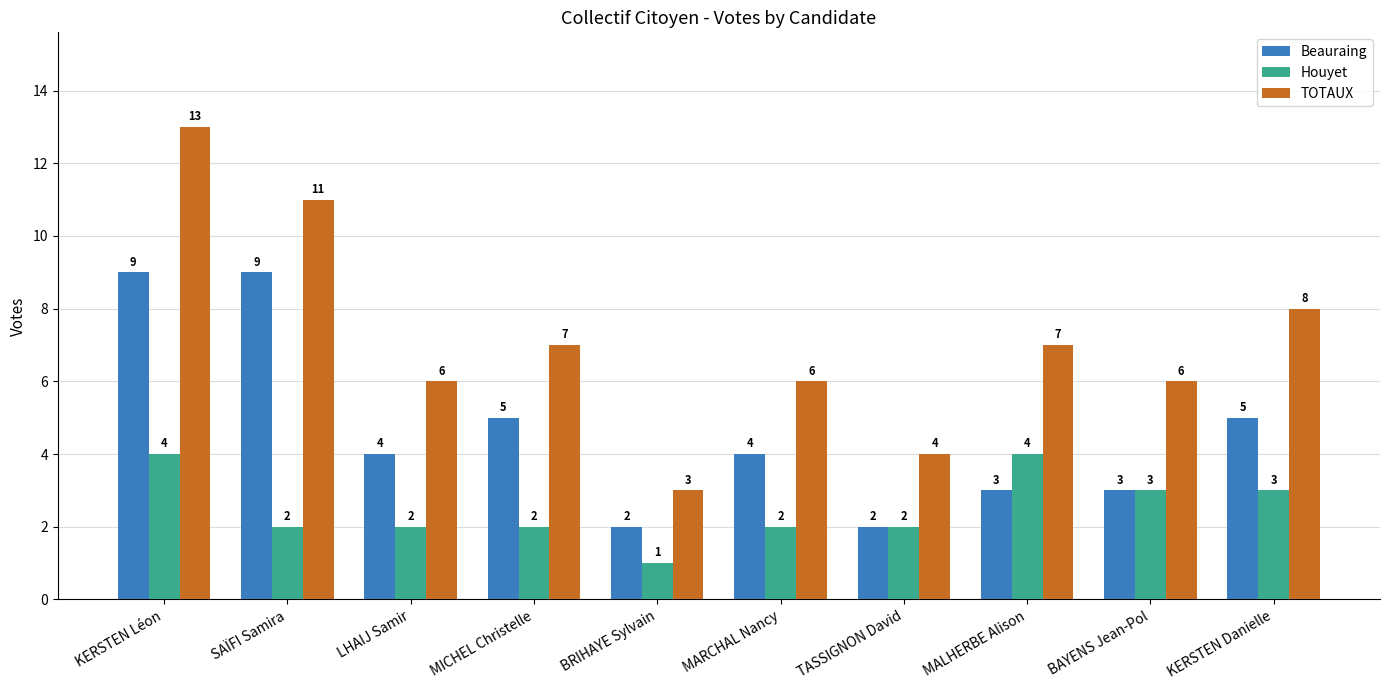

What is the spread (max minus min) of values at SAÏFI Samira?

9